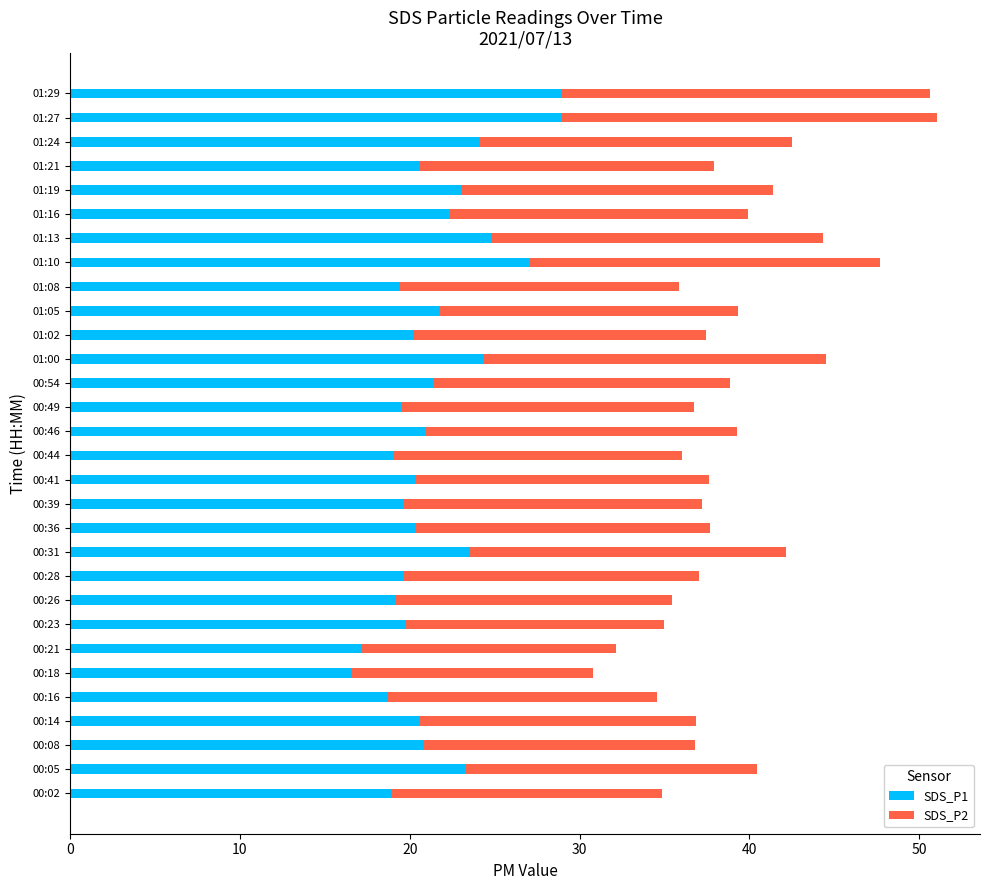

How many series are shown in this chart?

2